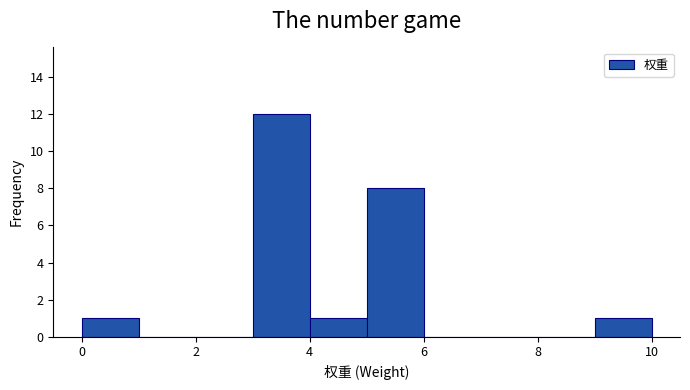

Reading left to right, transcribe this chart: for each bar, give the range it covers on the x-axis and its height. The values are not printed on the chart, so give them approximately, as read against the axis.

0 to 1: 1
1 to 2: 0
2 to 3: 0
3 to 4: 12
4 to 5: 1
5 to 6: 8
6 to 7: 0
7 to 8: 0
8 to 9: 0
9 to 10: 1